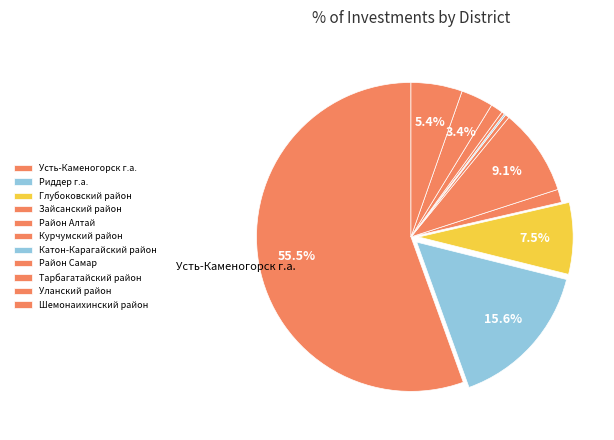

Which slice represents more than half of the pie?

Усть-Каменогорск г.а.